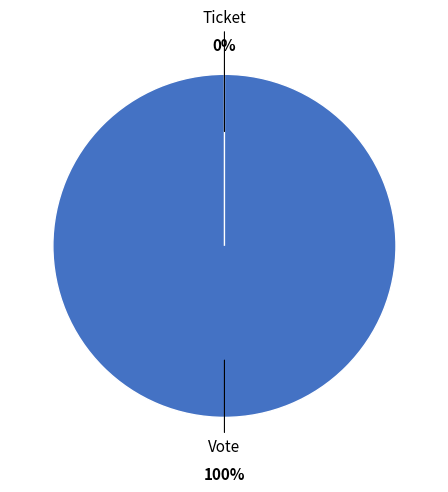

Rank the categories by value from highest to lowest.

Vote, Ticket